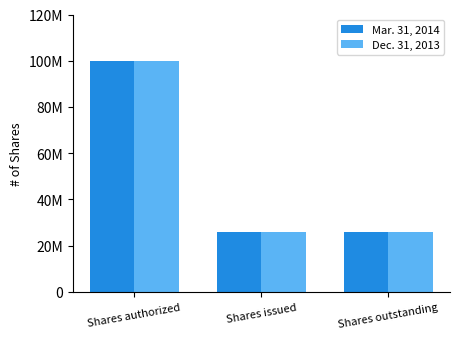

Between Shares authorized and Shares outstanding, which series saw the biggest shift?

Mar. 31, 2014